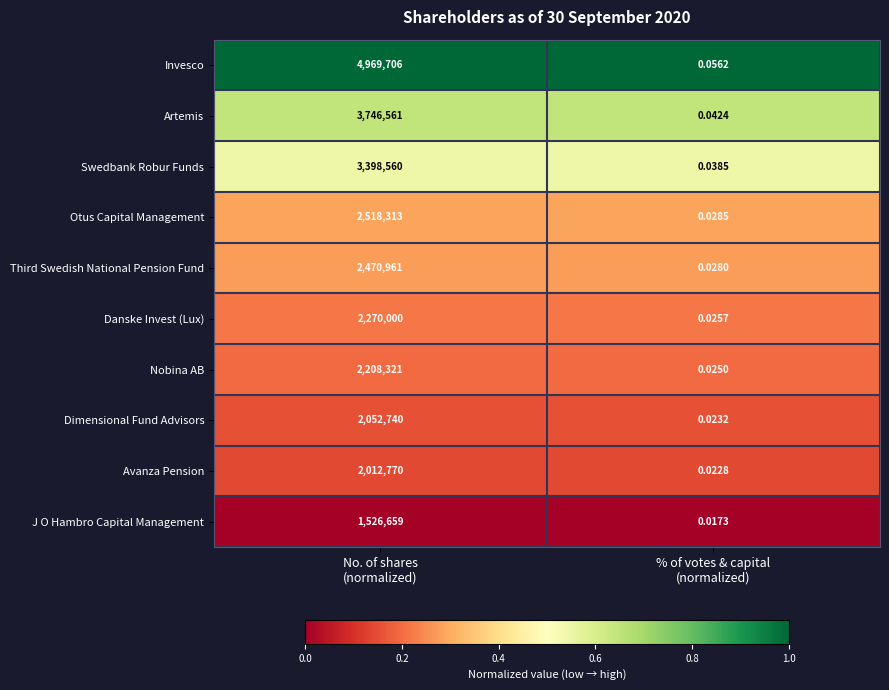

Rank the series by their maximum value, from highest to lowest.

Invesco, Artemis, Swedbank Robur Funds, Otus Capital Management, Third Swedish National Pension Fund, Danske Invest (Lux), Nobina AB, Dimensional Fund Advisors, Avanza Pension, J O Hambro Capital Management